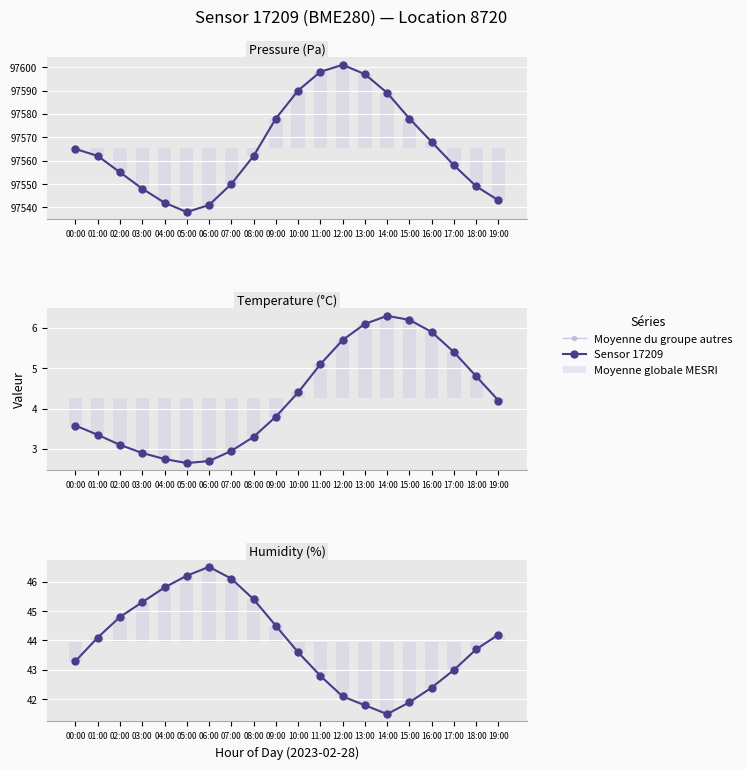

Which series has the largest range (max minus min)?

Sensor 17209